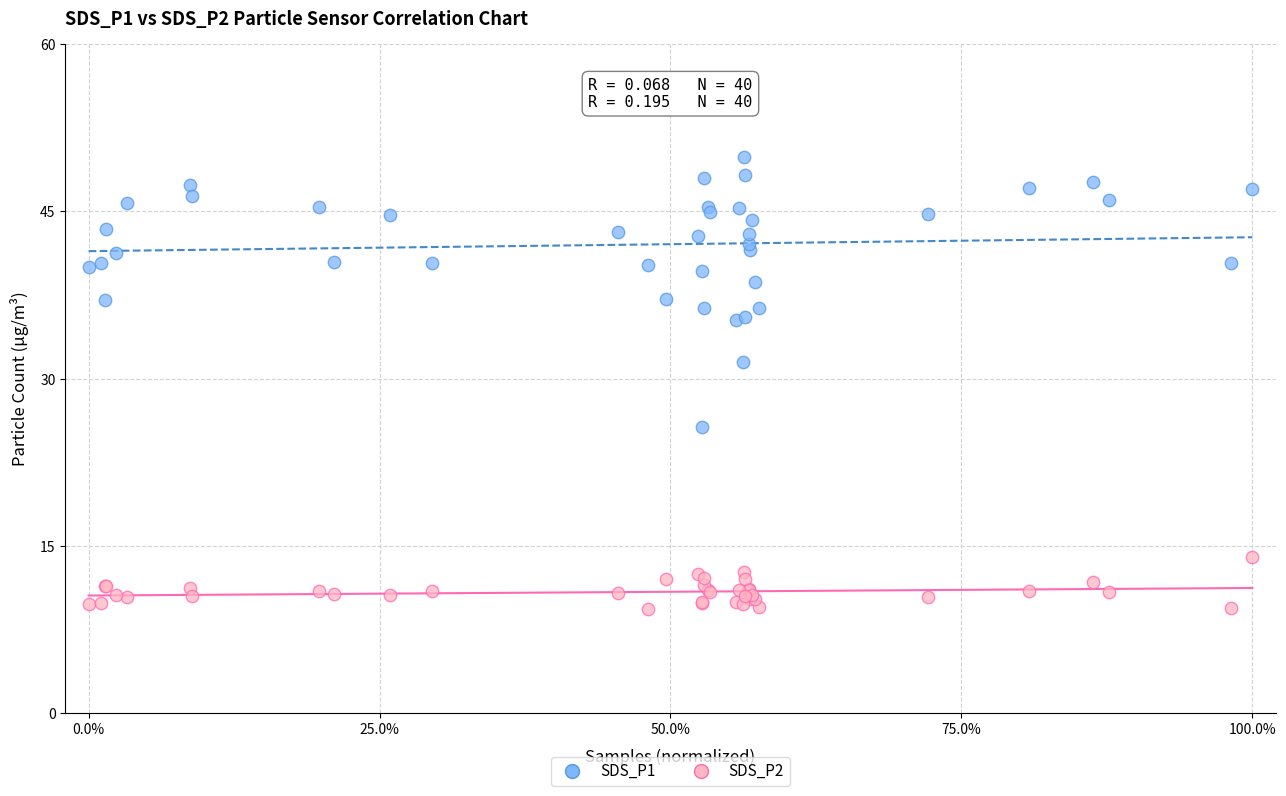

Which series reaches the minimum Y coordinate?

SDS_P2